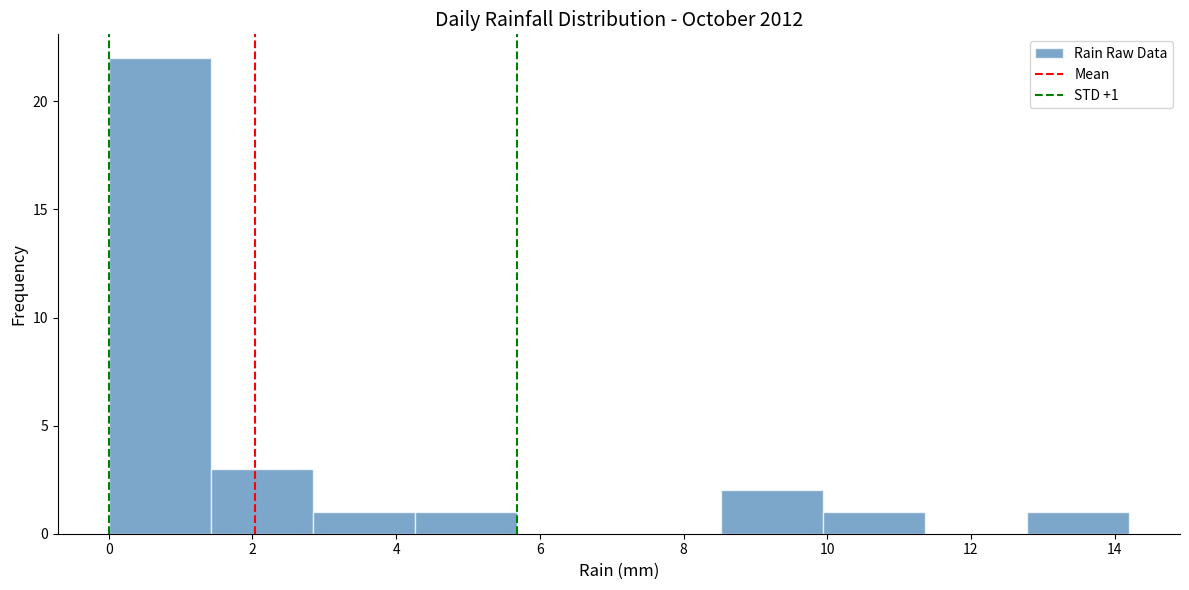

Over which range of the x-axis is the bar tallest?

0.00 to 1.42